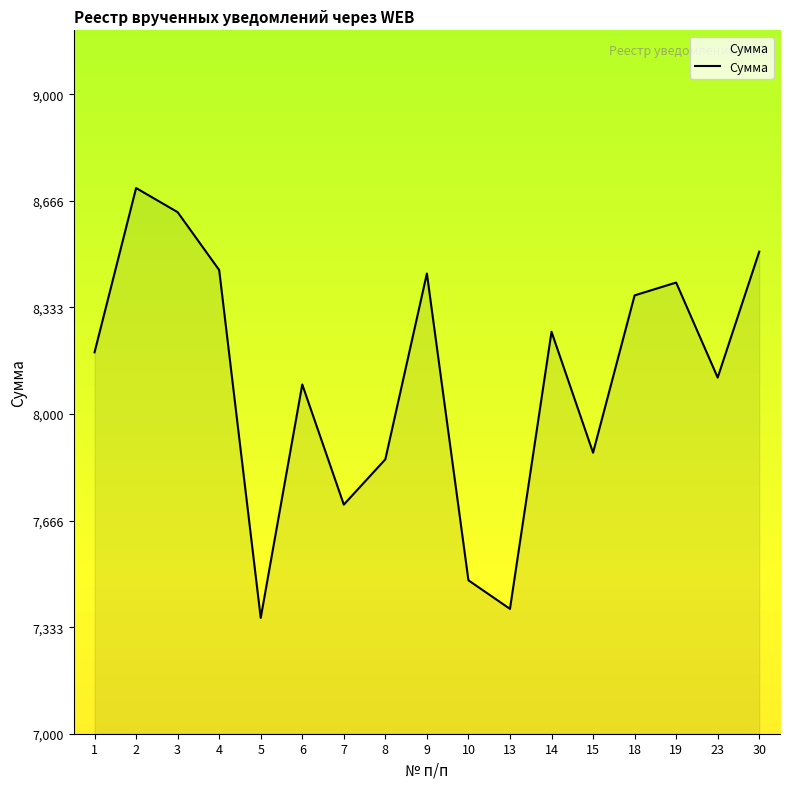

At which category does the data reach its first local valley?

5